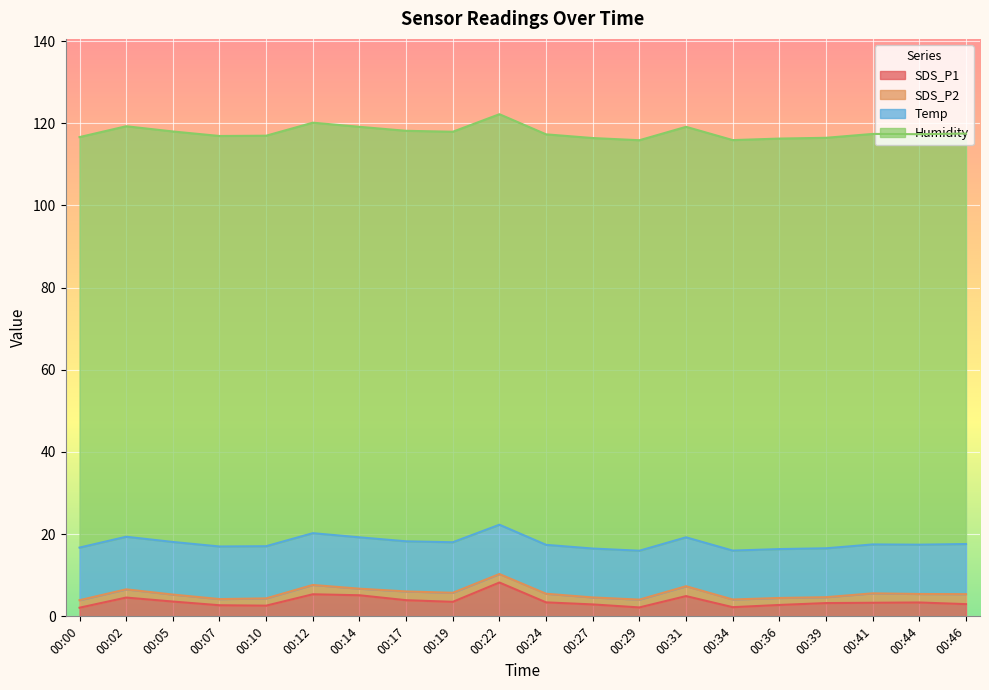

True or false: SDS_P1 and Temp intersect in this chart.

False